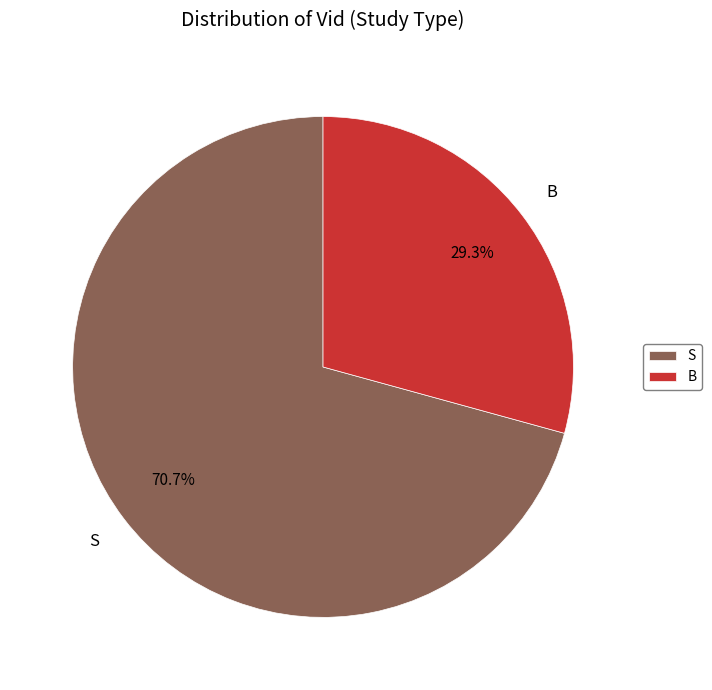

Rank the categories by value from lowest to highest.

B, S